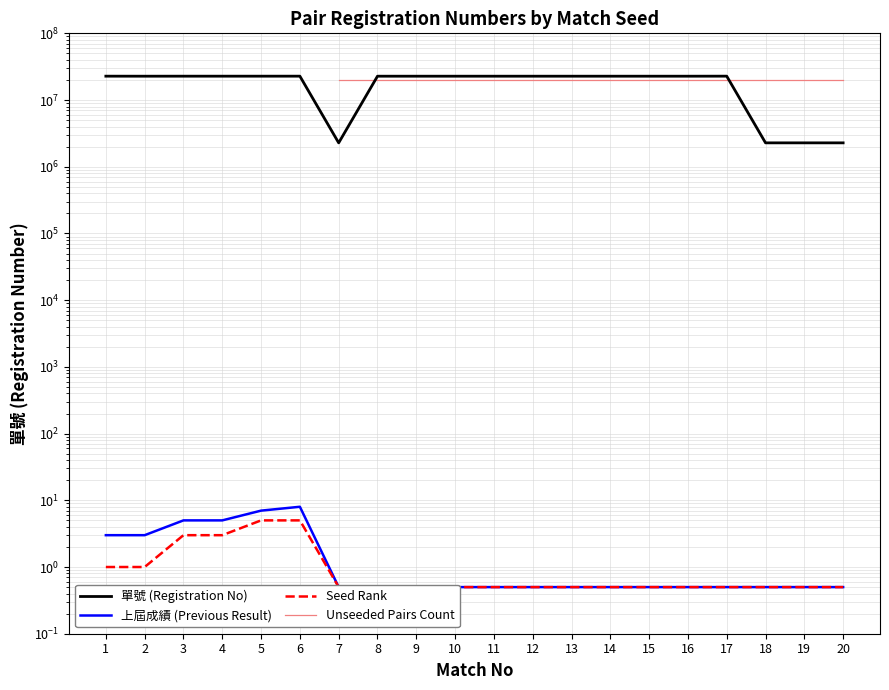

What is the value of the 上屆成績 point at the 2nd from the left?

3.0